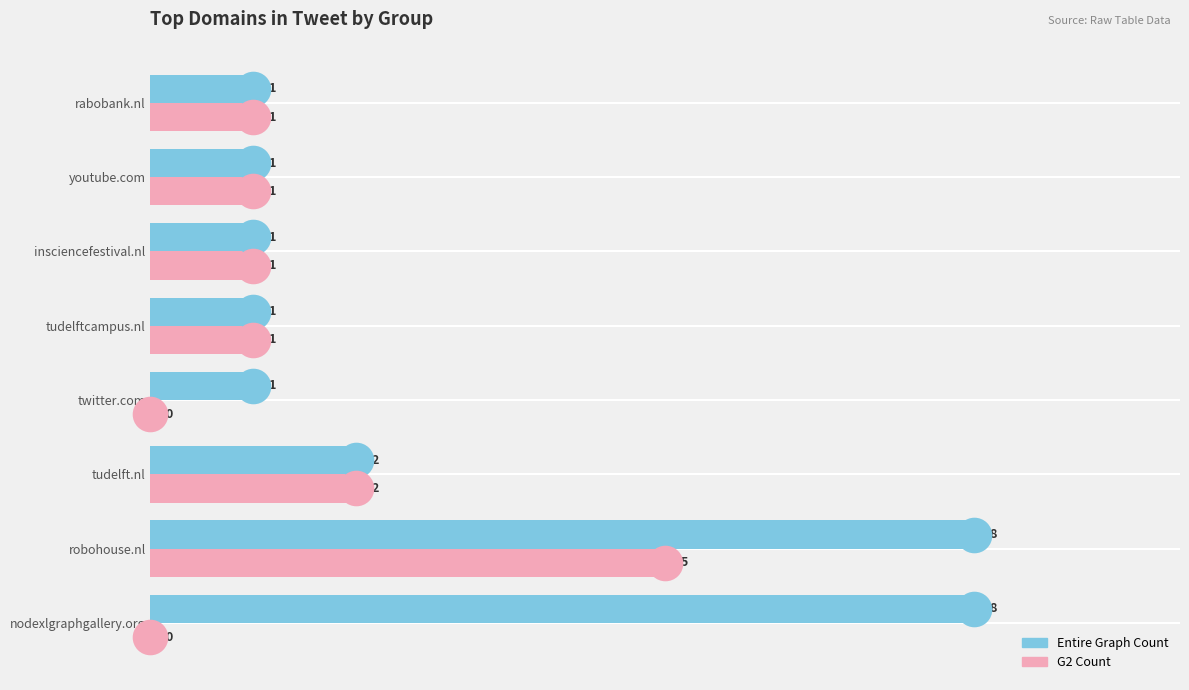

What is the maximum value for G2 Count?

5